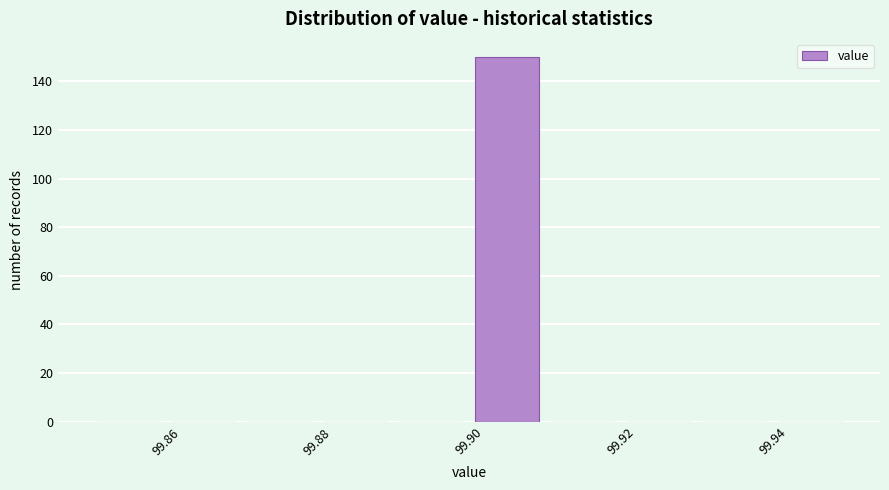

Reading left to right, list every bar in this chart as the range it spans on the x-axis followed by its height. The values are not printed on the chart, so give them approximately, as read against the axis.

99.85 to 99.86: 0
99.86 to 99.87: 0
99.87 to 99.88: 0
99.88 to 99.89: 0
99.89 to 99.90: 0
99.90 to 99.91: 150
99.91 to 99.92: 0
99.92 to 99.93: 0
99.93 to 99.94: 0
99.94 to 99.95: 0